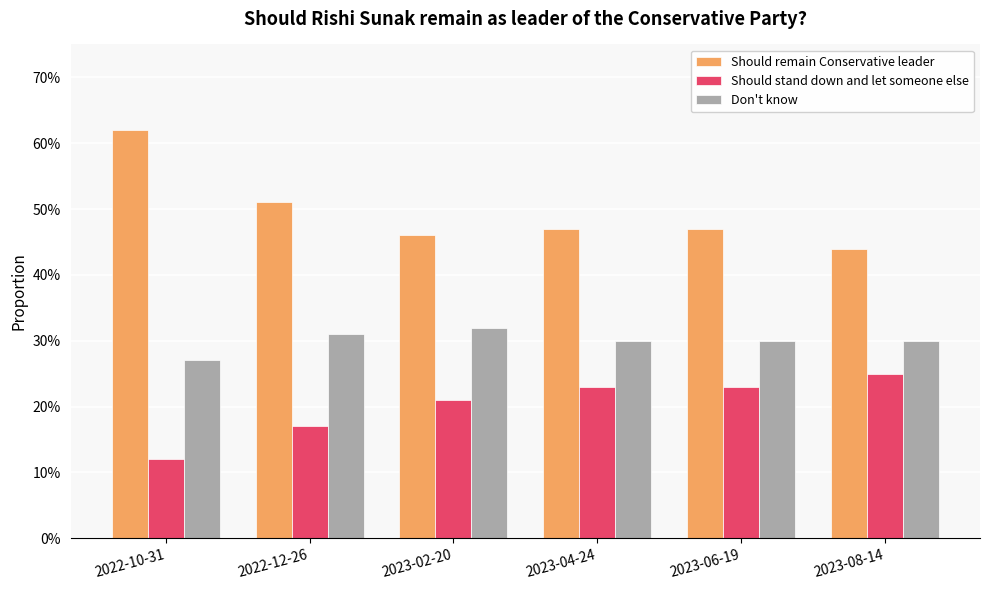

The Should stand down and let someone else series shows 0.2 at 2023-04-24. True or false?

False